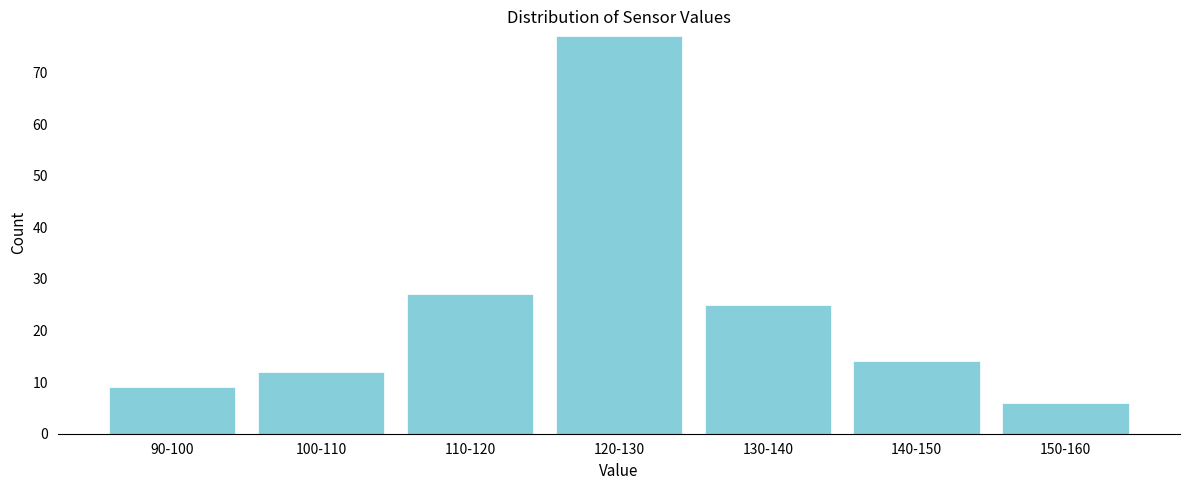

Reading left to right, what are all the values shown in this chart?

90-100=9	100-110=12	110-120=27	120-130=77	130-140=25	140-150=14	150-160=6